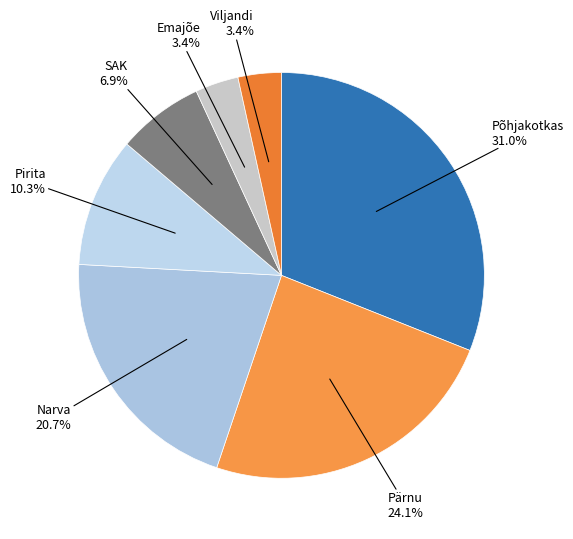

What is the ratio of the value at Pärnu to the value at SAK?

3.5